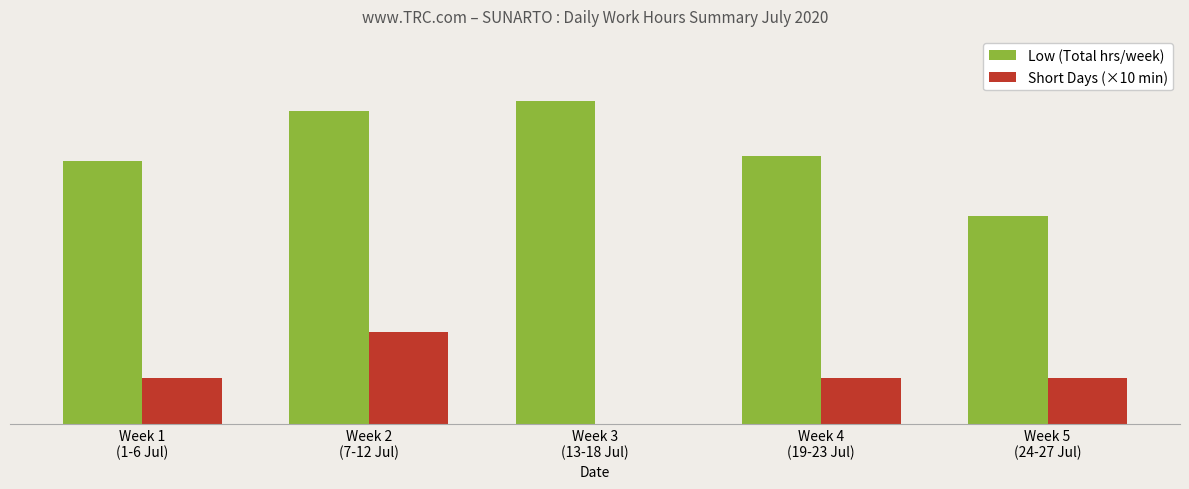

What are all the series names shown in the legend?

Low (Total hrs/week), Short Days (×10 min)